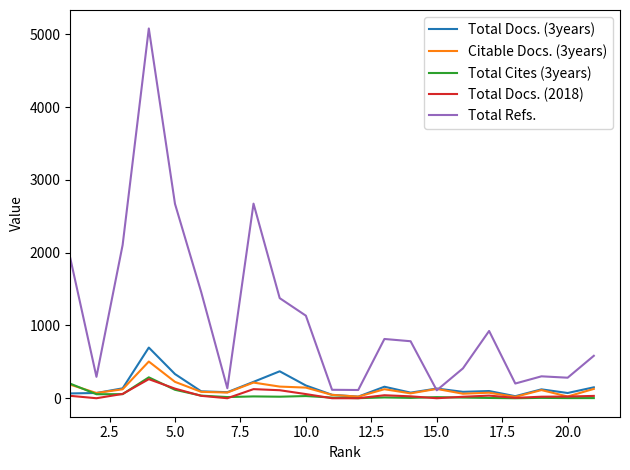

Which series has the largest total across all categories?

Total Refs.